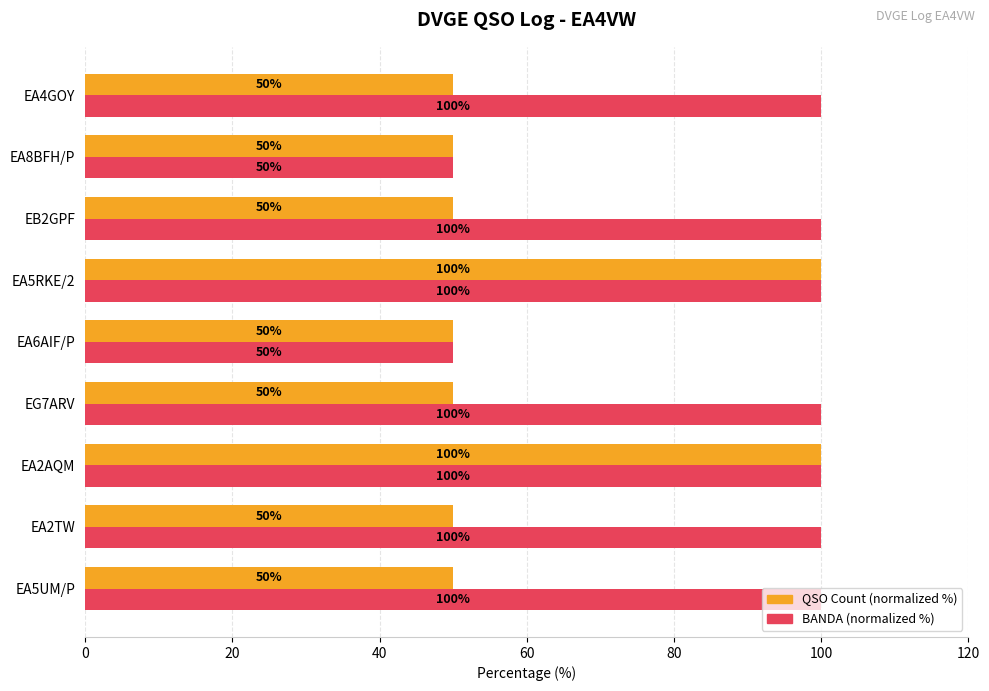

At how many categories does at least one series exceed 91?

7